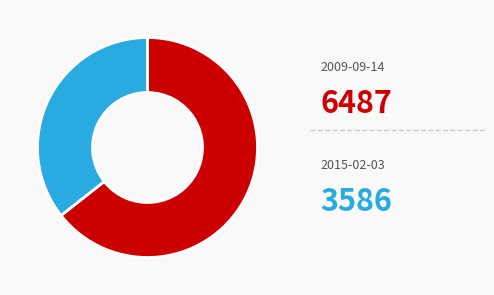

Is there any slice that represents more than half of the pie?

Yes